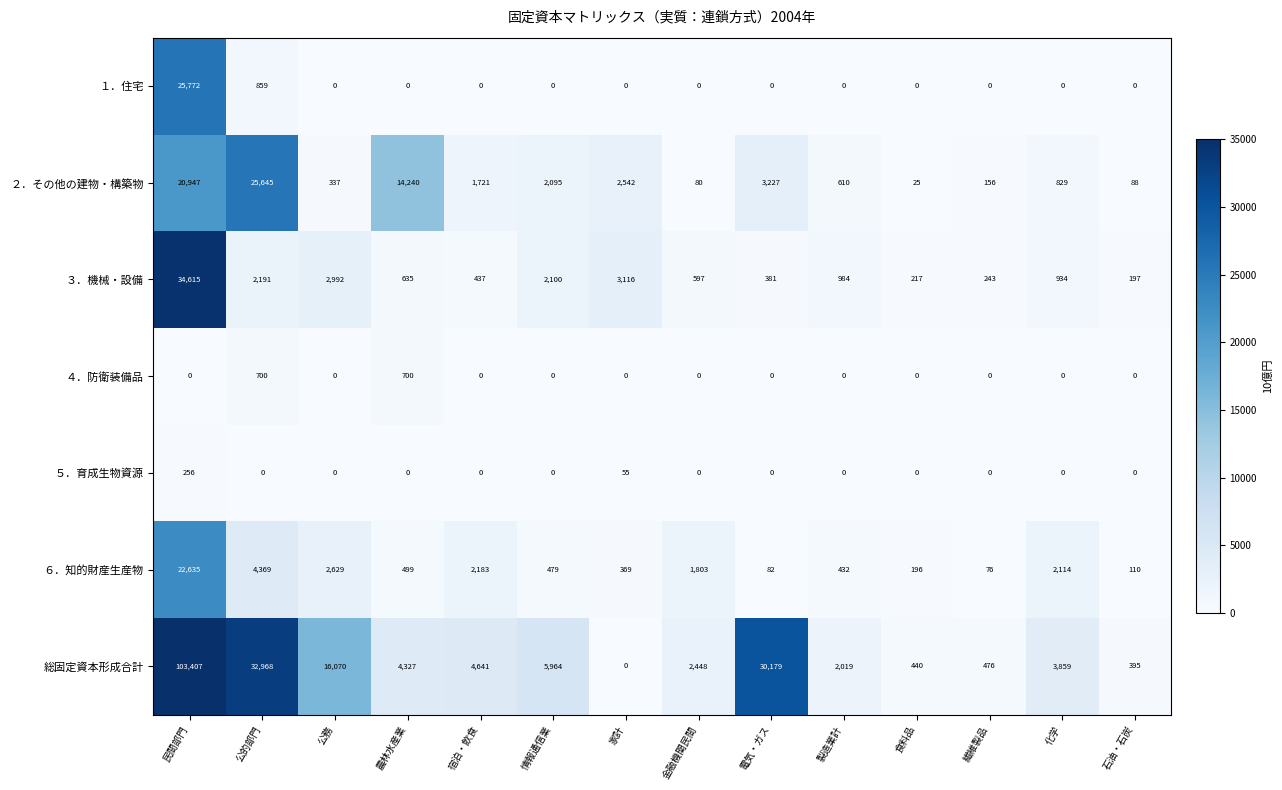

At how many categories does at least one series exceed 23634?

3